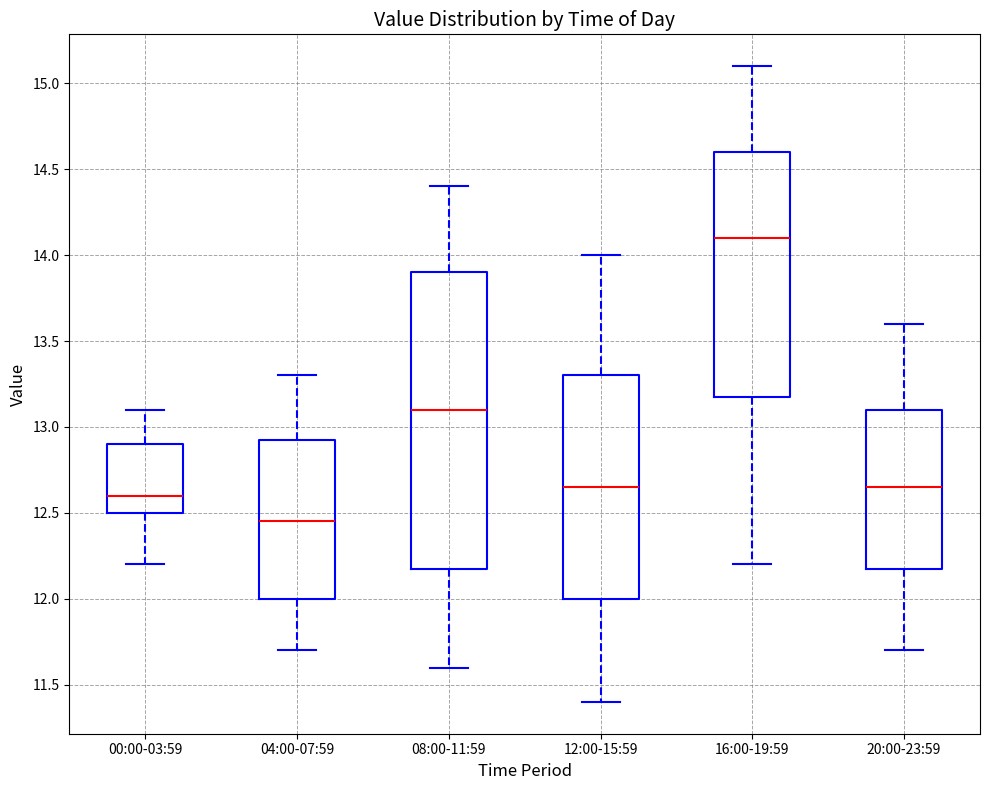

Where does the upper whisker of the box for 12:00-15:59 end on the y-axis? The values are not printed on the chart, so give them approximately, as read against the axis.

14.00